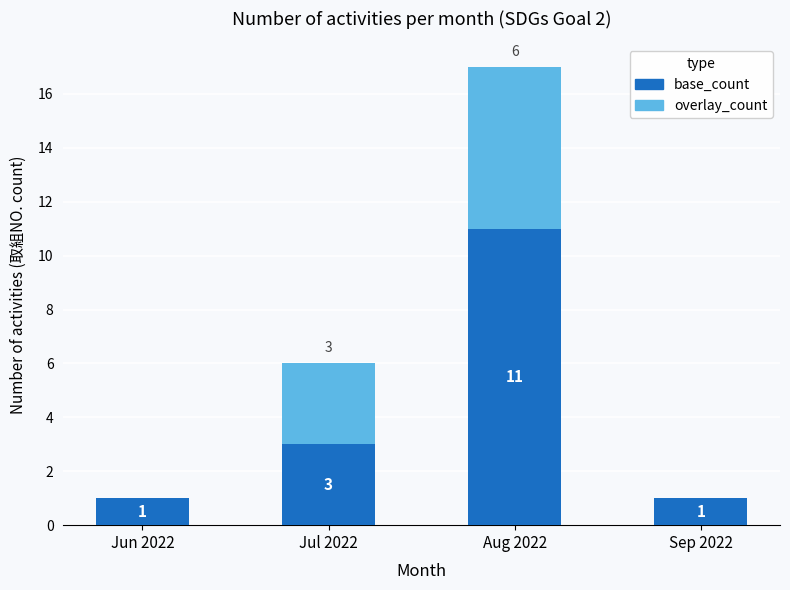

Reading left to right, what are the values for base_count?

Jun 2022=1	Jul 2022=3	Aug 2022=11	Sep 2022=1